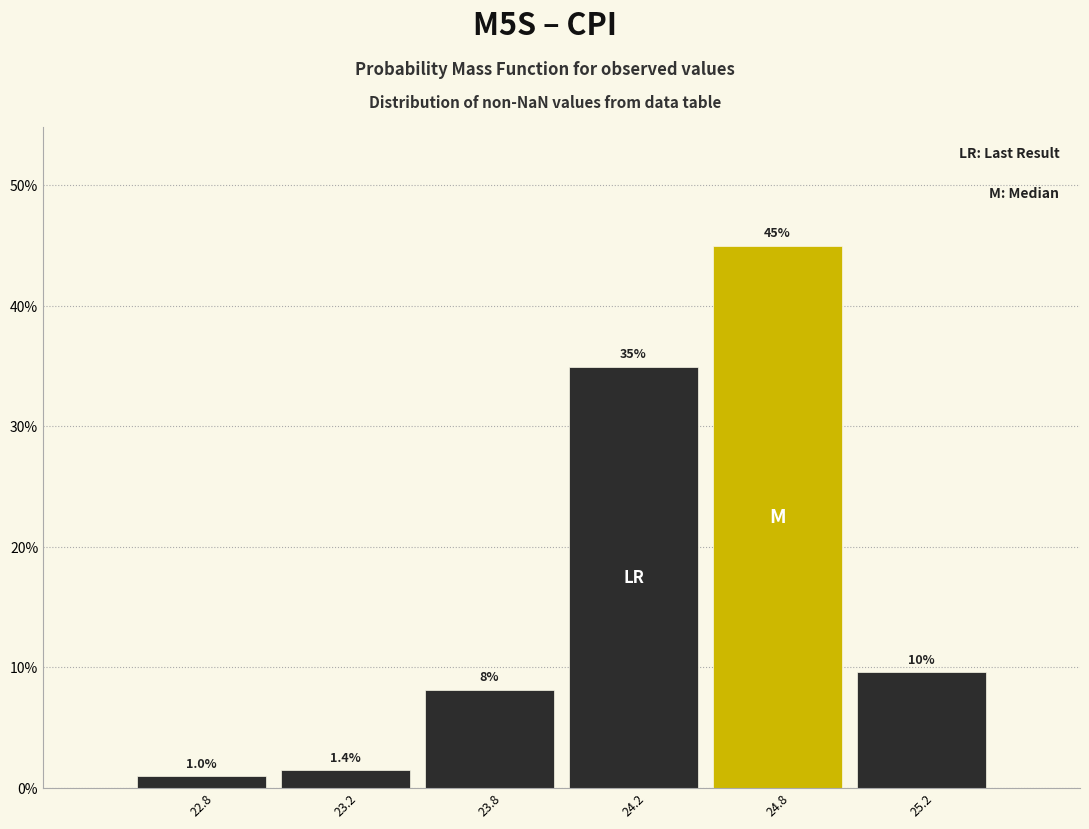

Reading left to right, transcribe all the data shown in this chart.

22.8=1.0	23.2=1.4	23.8=8.1	24.2=34.9	24.8=45.0	25.2=9.6